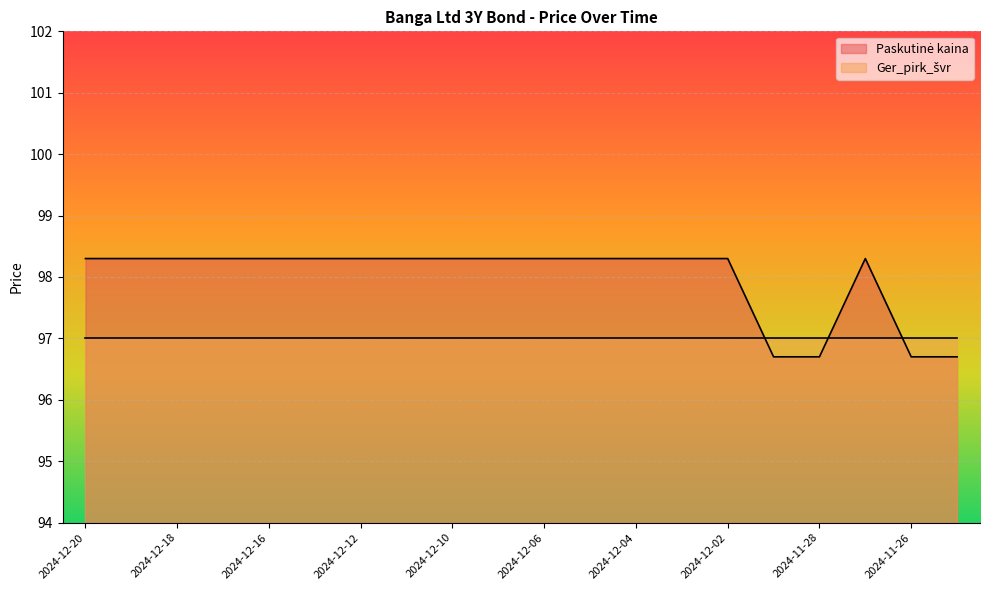

What is the label of the 5th point from the right?

2024-11-29